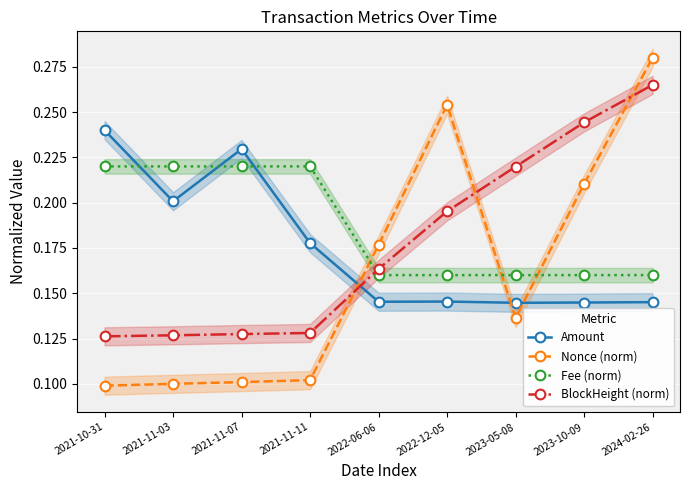

True or false: Fee (norm) and Nonce (norm) cross at least once.

True